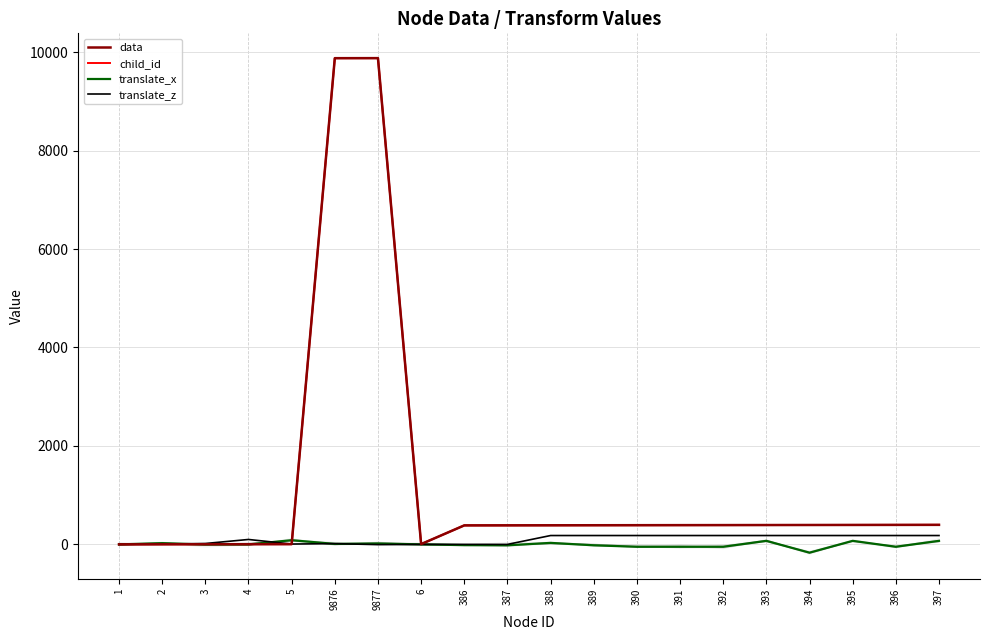

What is the average value of the translate_x series?

-1.6